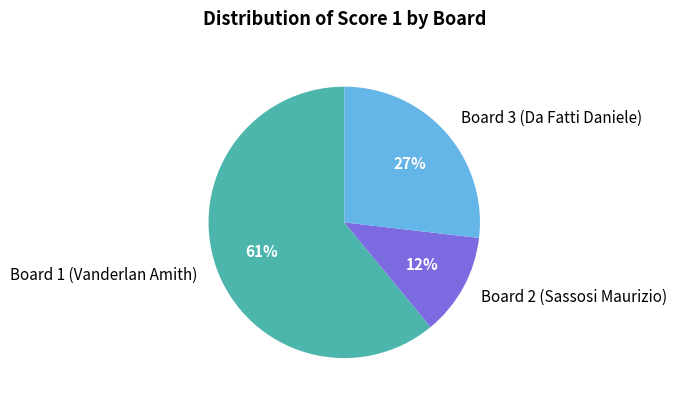

True or false: Board 1 (Vanderlan Amith) accounts for 61% of the total.

True